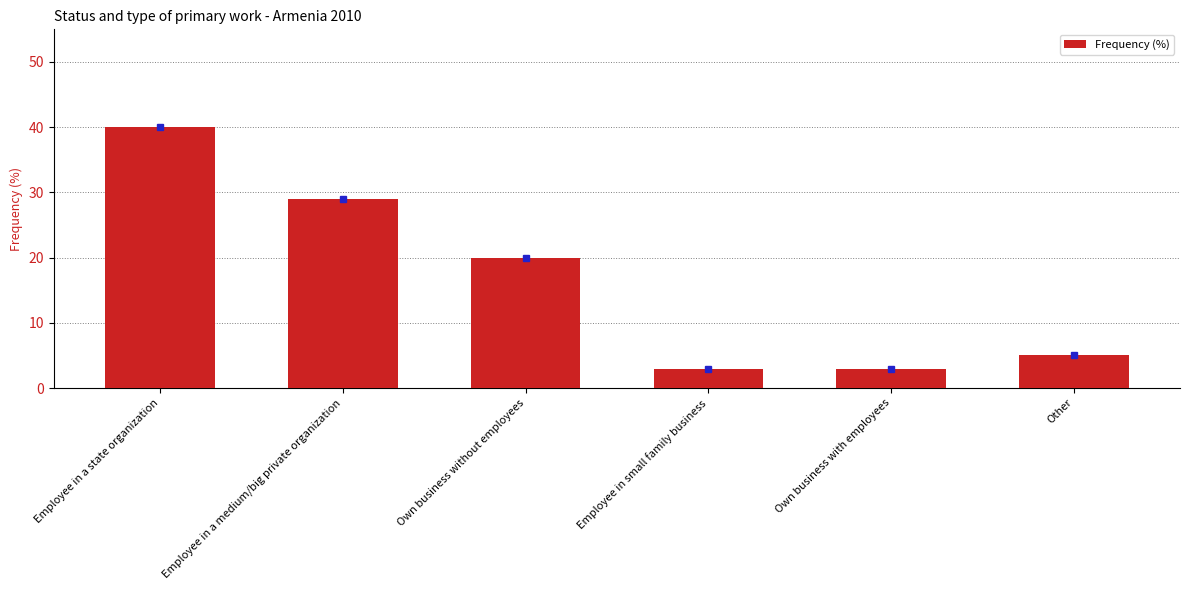

Is it true that the value at Other is 8?

False